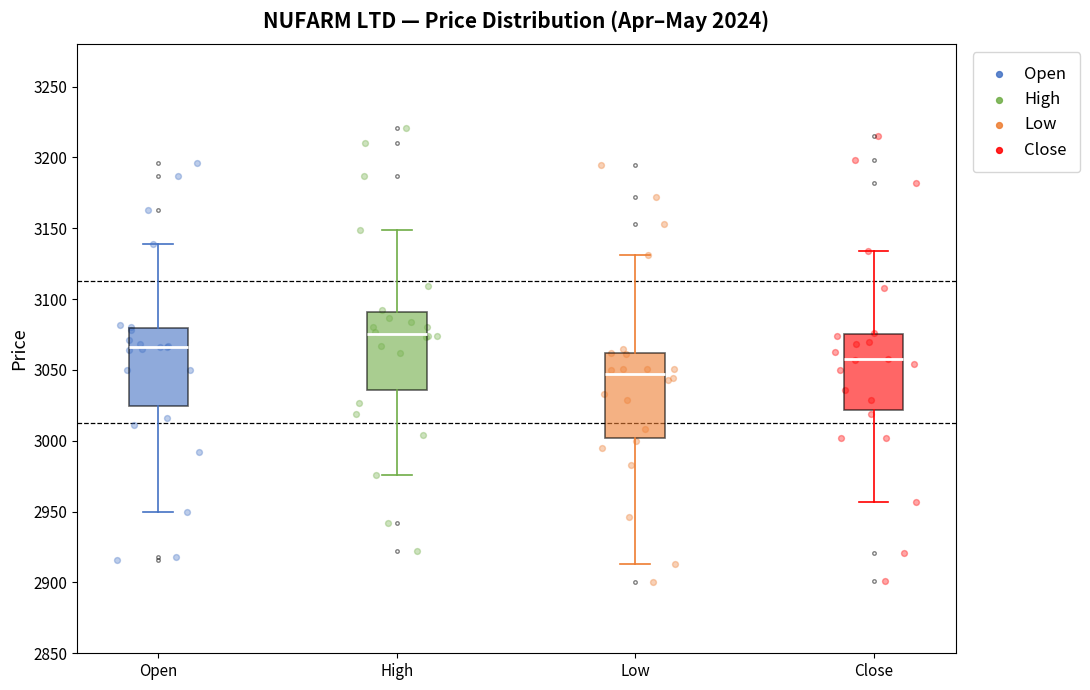

Where does the upper whisker of the box for Open end on the y-axis? The values are not printed on the chart, so give them approximately, as read against the axis.

3140